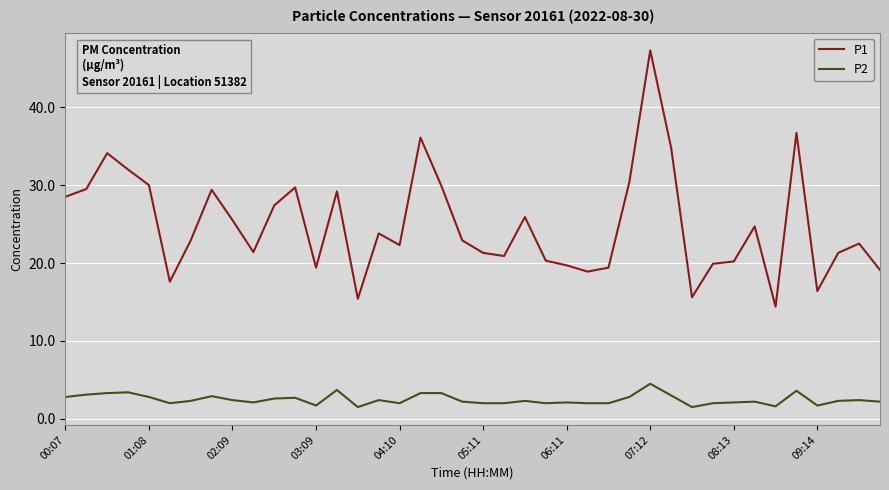

Which series has the widest spread of values?

P1